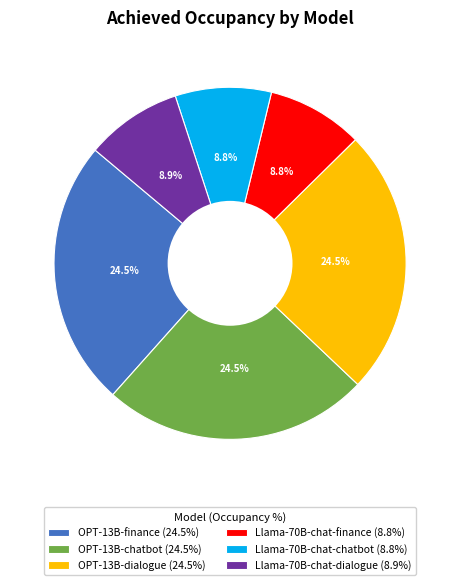

How much of the chart is everything except OPT-13B-chatbot (24.5%)?

75.5%